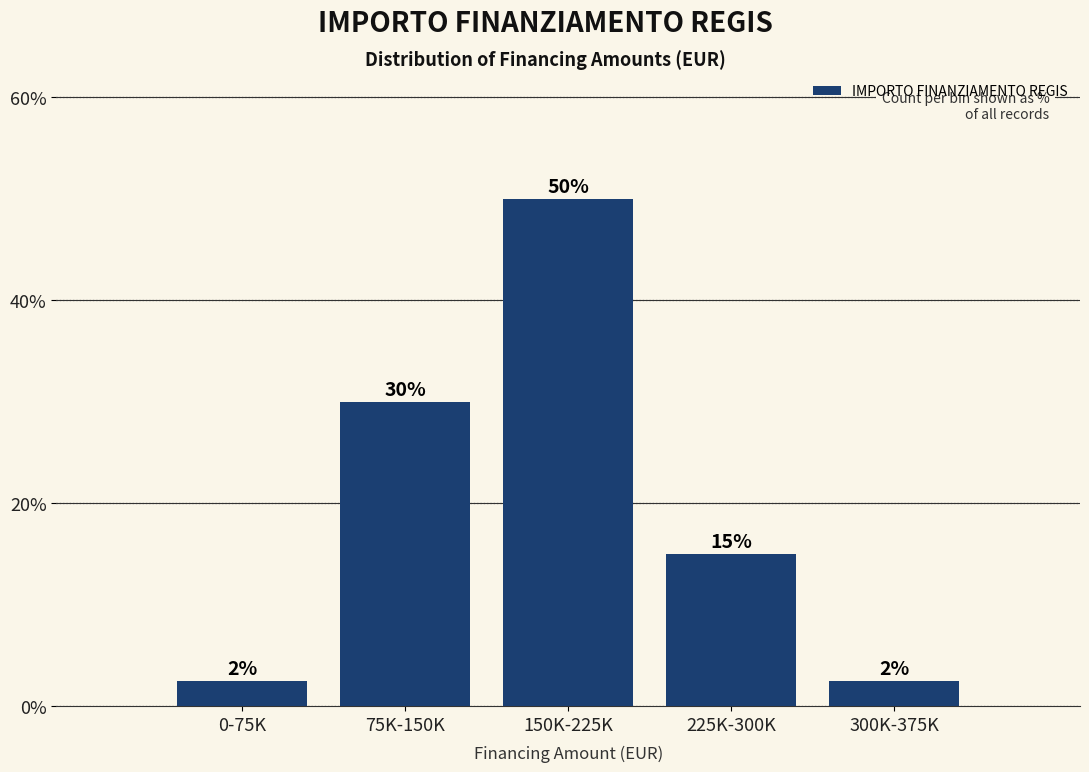

Approximately how many times larger is the value at 75K-150K compared to 150K-225K?

0.6